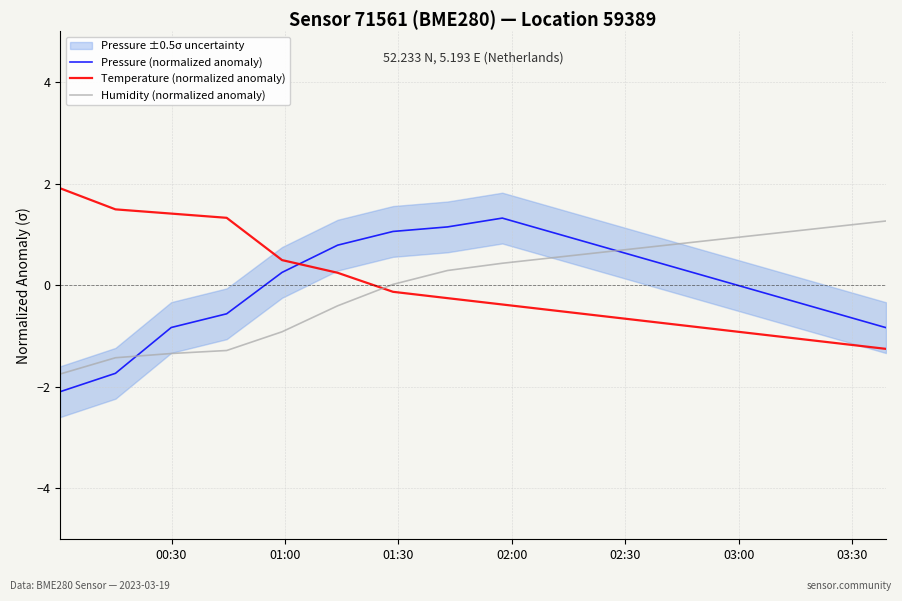

Which series has the largest range (max minus min)?

Pressure (normalized anomaly)